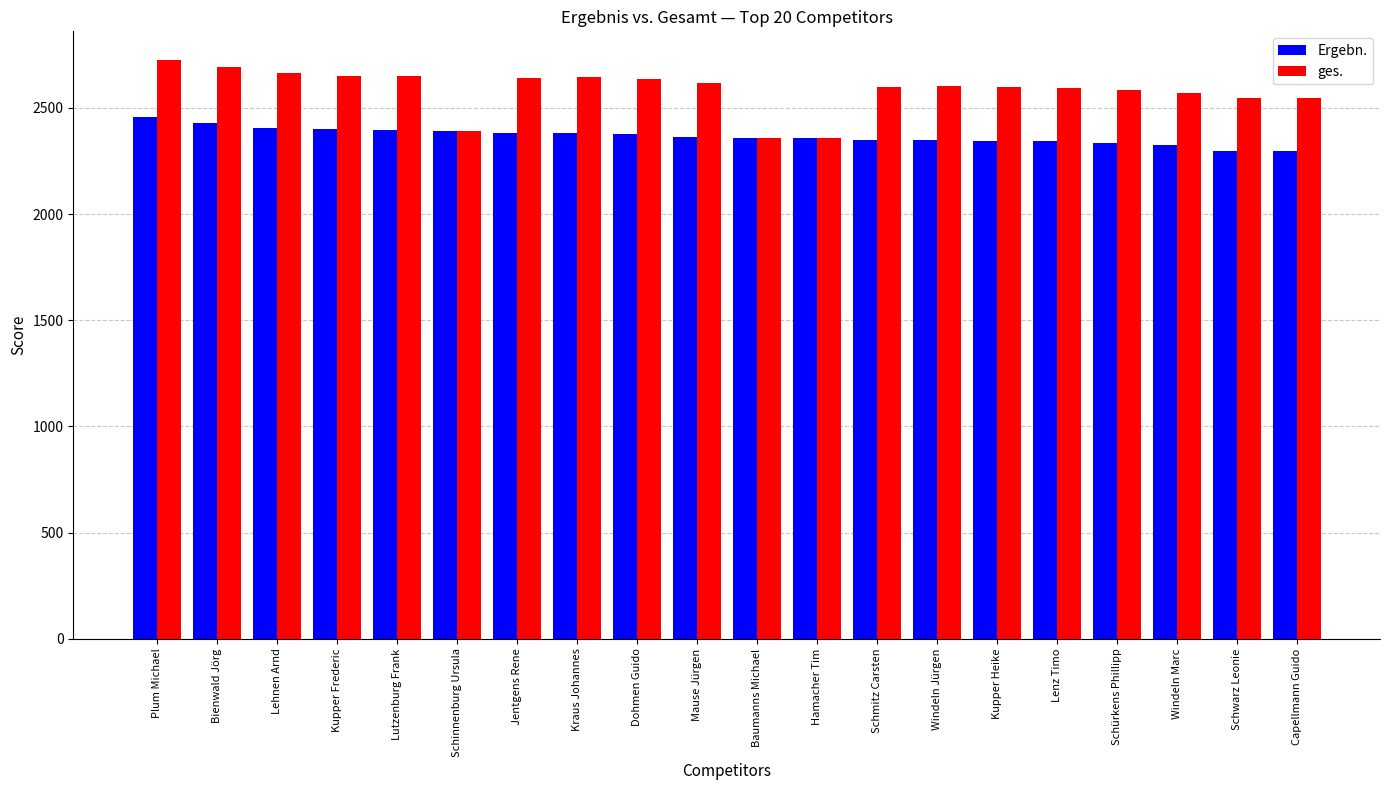

At which category does the chart reach its peak across all series?

Plum Michael